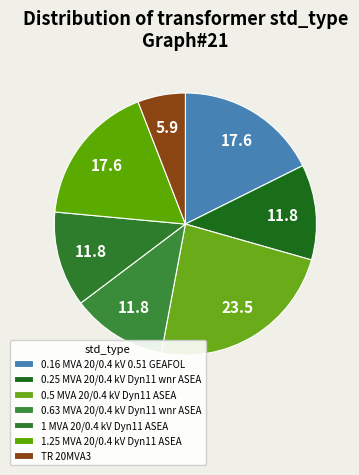

Does any single category account for the majority?

No